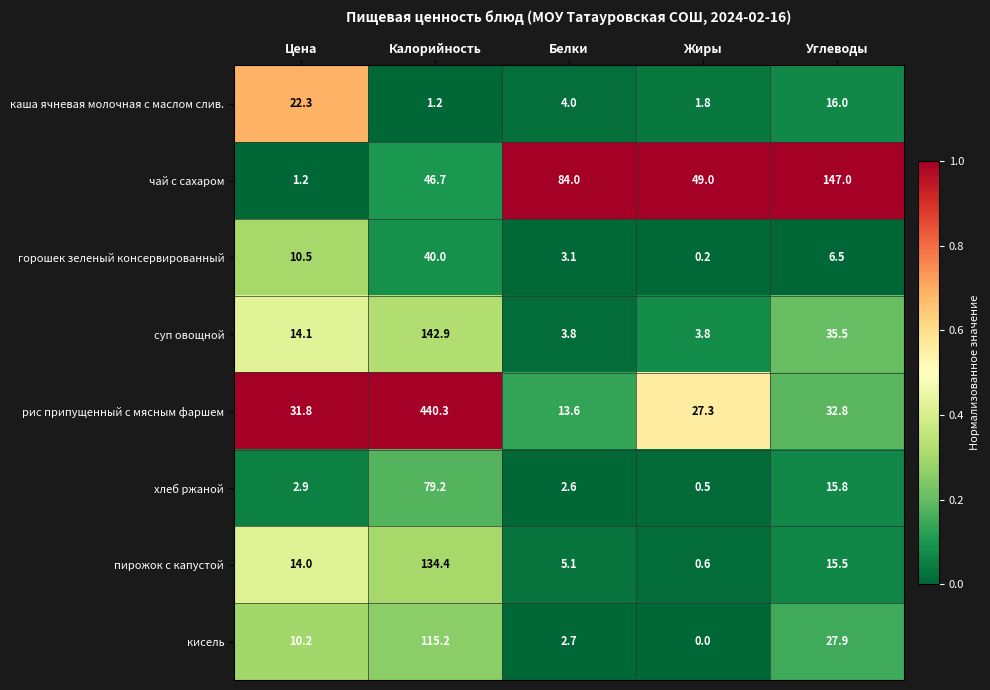

What is the maximum value for чай с сахаром?

147.0